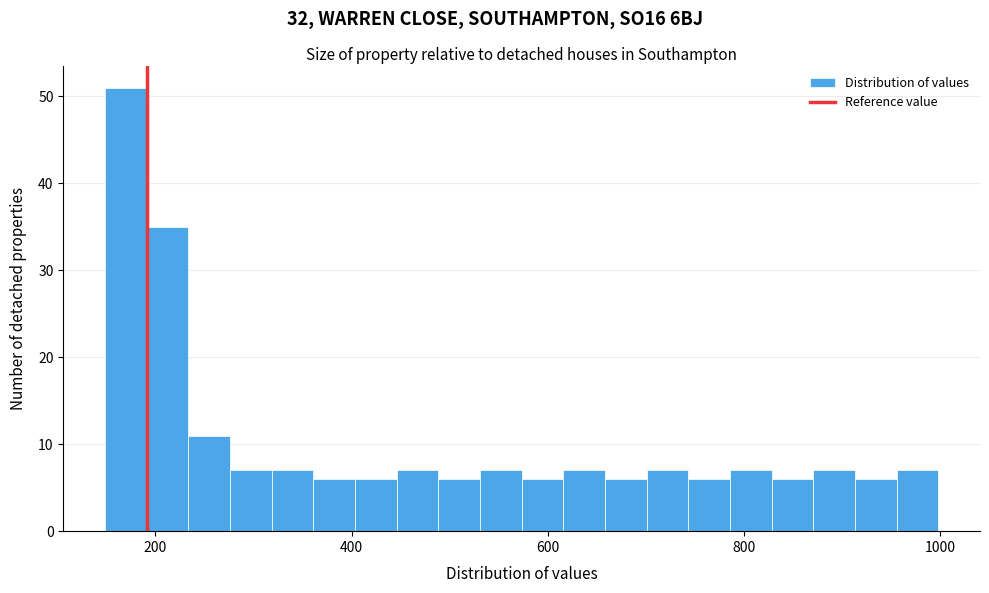

Read against the x-axis, roughly where is the centre of the tallest bar?

160